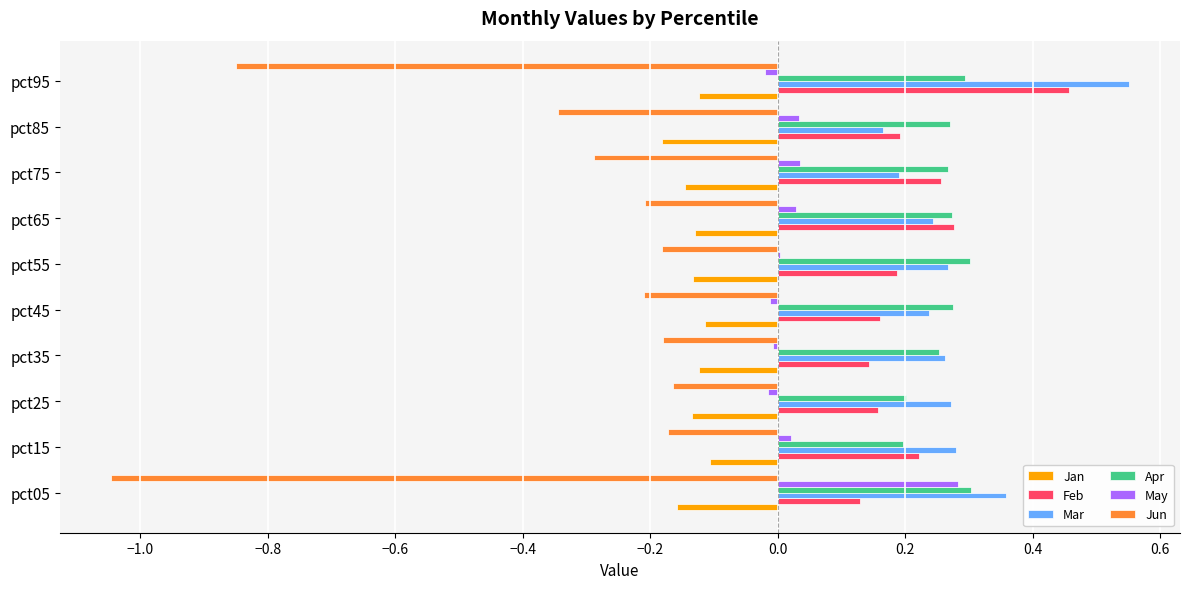

The Feb series shows 0.2 at pct85. True or false?

True